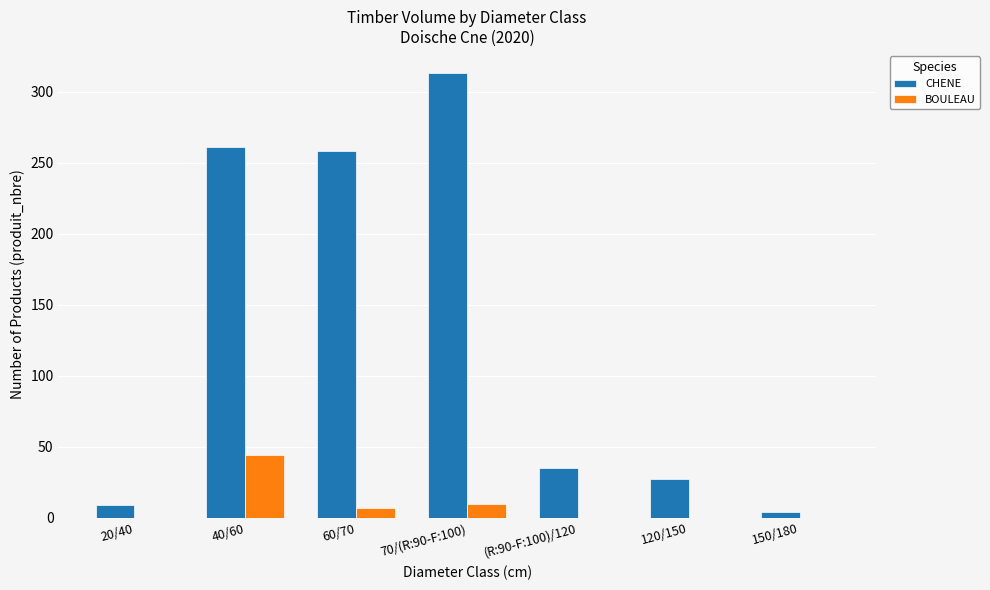

What are all the series names shown in the legend?

CHENE, BOULEAU